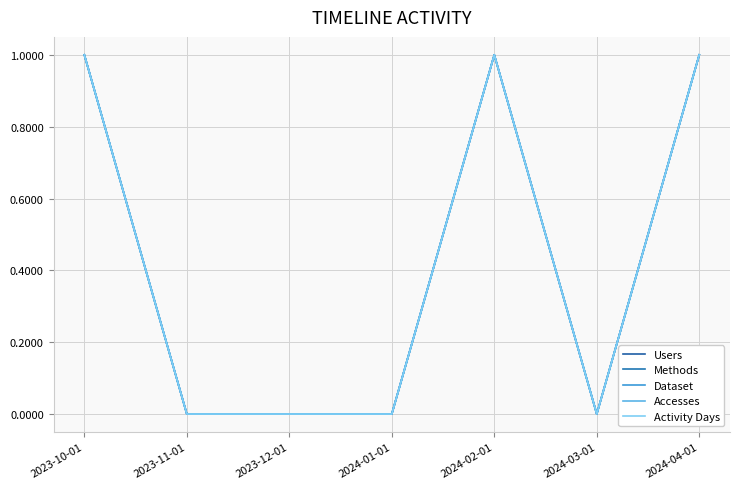

What position from the left is 2024-01-01?

4